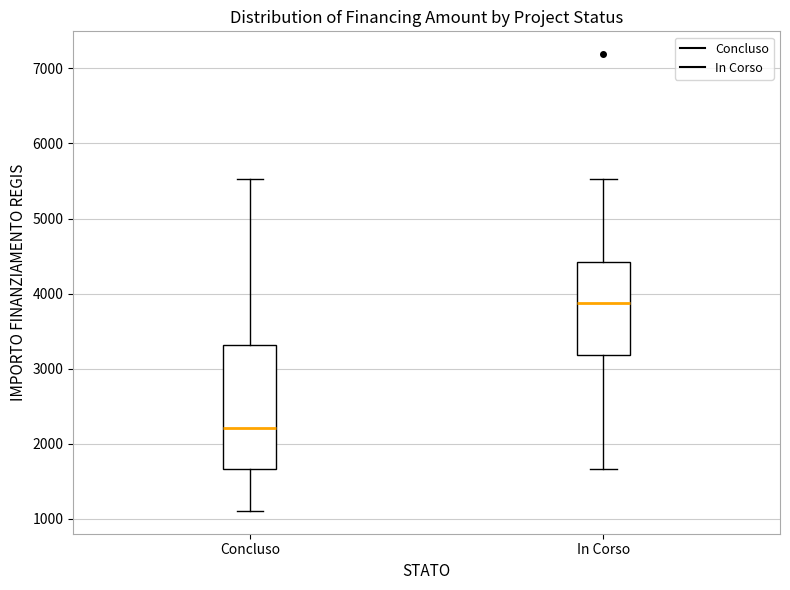

Reading left to right, read every box against the y-axis: the position of its median line, the range the box covers, and the ends of its whiskers. The values are not printed on the chart, so give them approximately, as read against the axis.

Concluso: median 2200, box 1700 to 3300, whiskers 1100 to 5500
In Corso: median 3900, box 3200 to 4400, whiskers 1700 to 5500